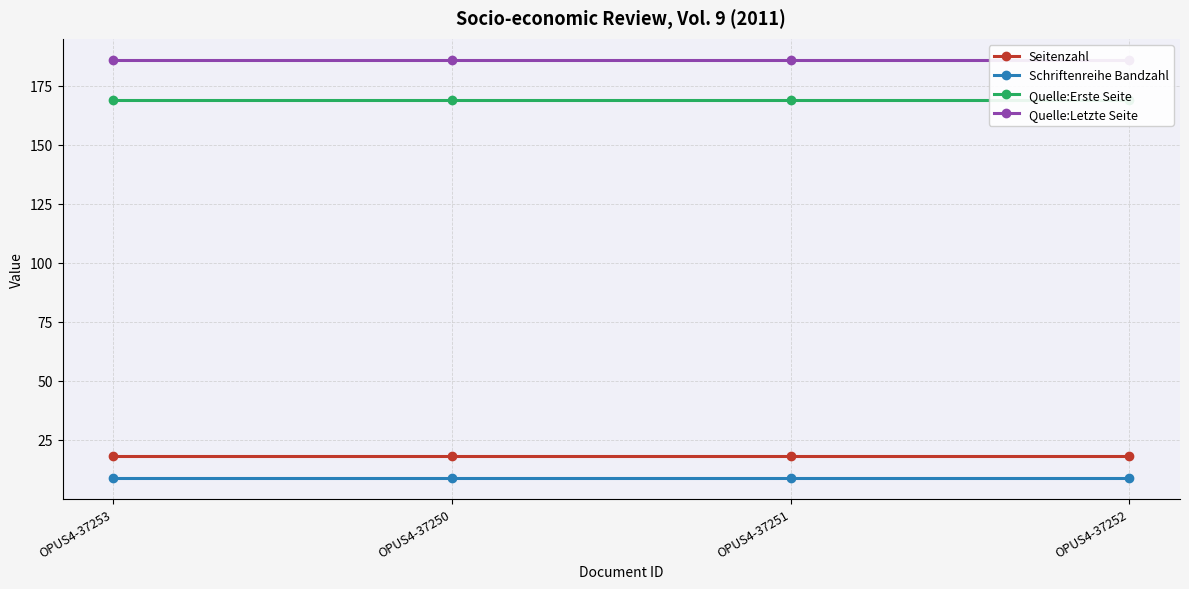

What position from the left is OPUS4-37253?

1